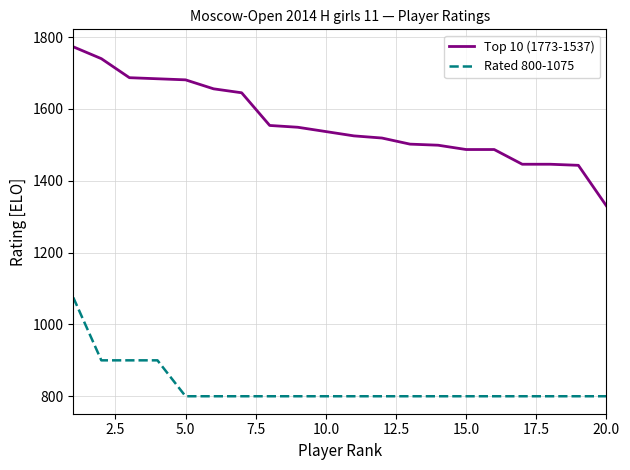

Which series has the largest total across all categories?

Top 10 (1773-1537)